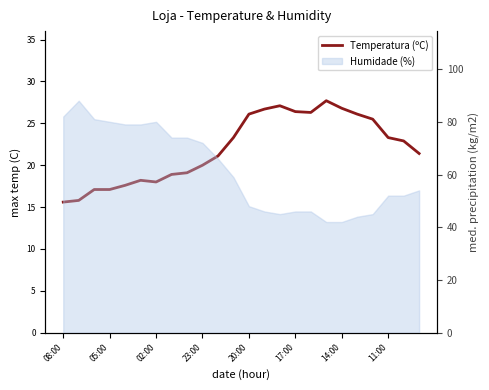

What is the average value?

22.0